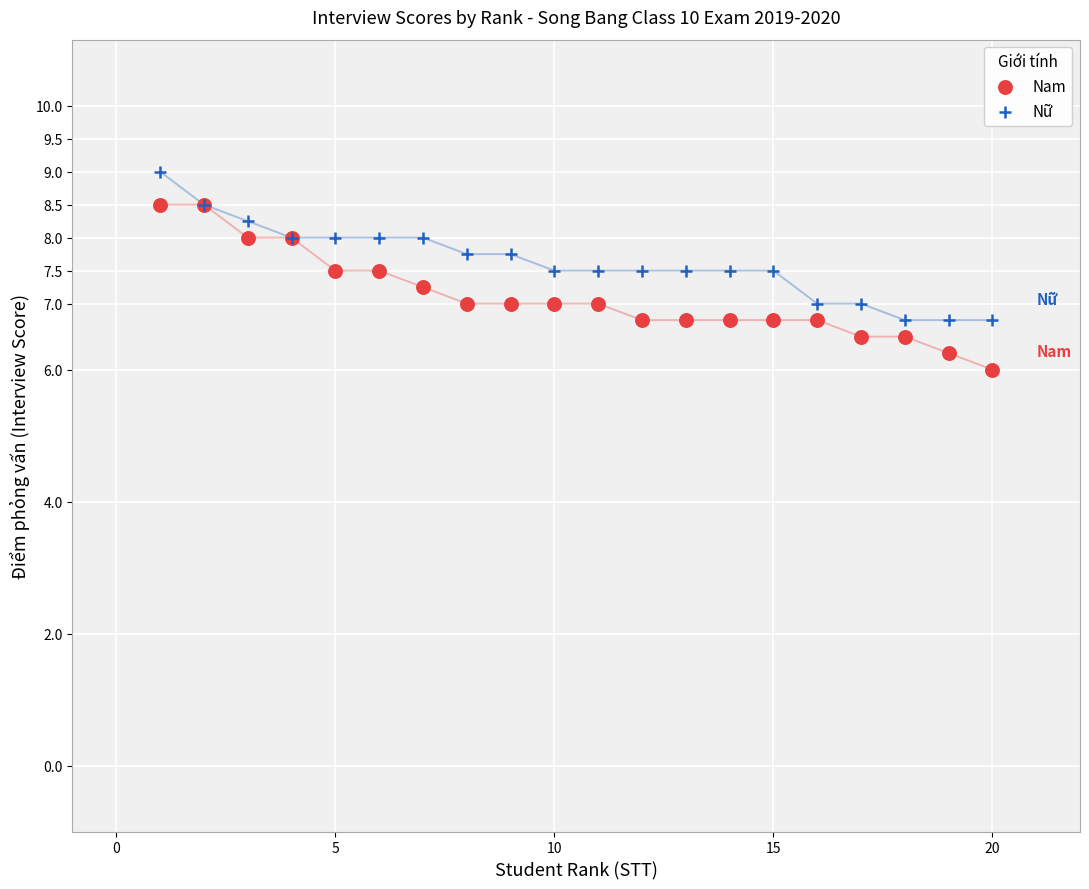

Which series reaches the minimum Y coordinate?

Nam